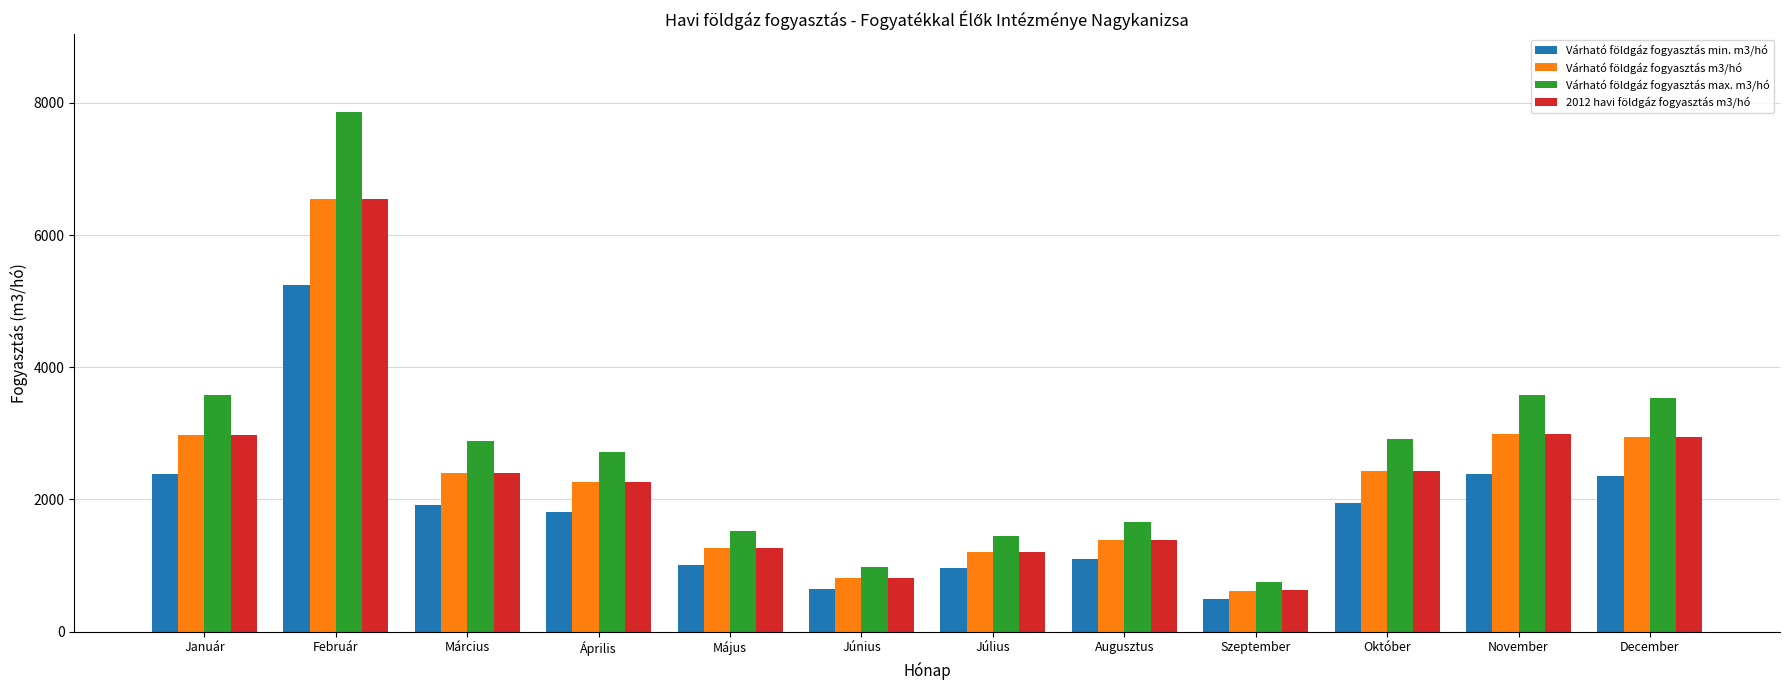

What is the maximum value shown in the chart?

7860